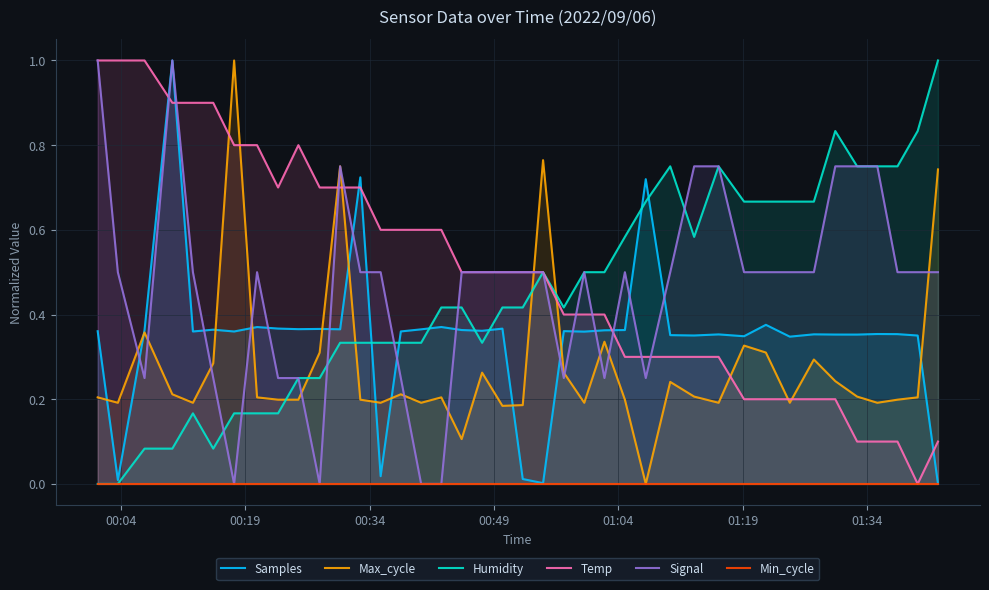

What is the maximum value for Humidity?

1.0